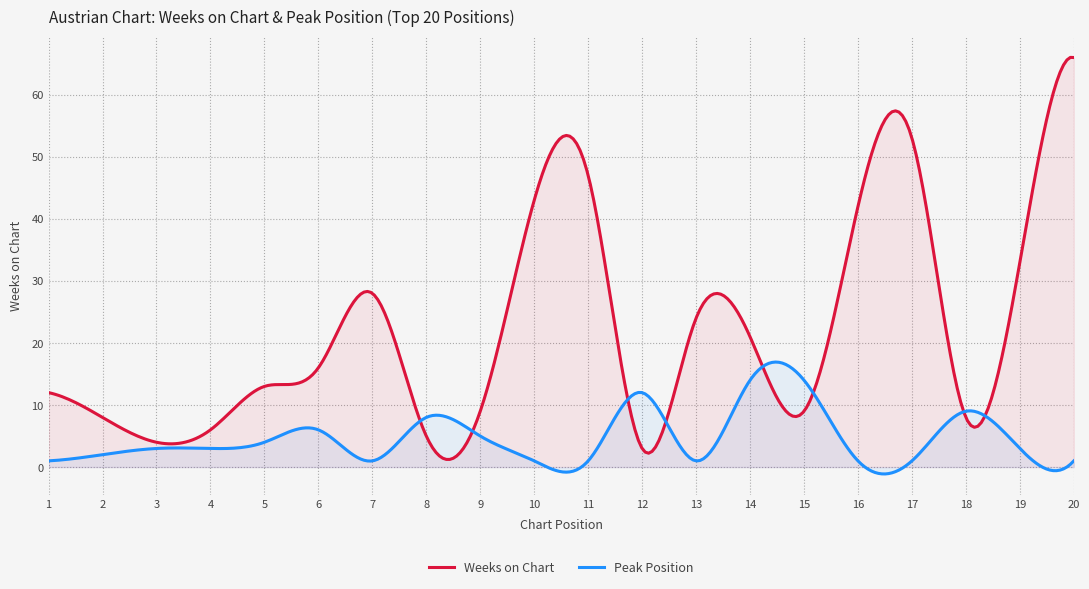

Which category has the lowest value in the Weeks on Chart series?

12